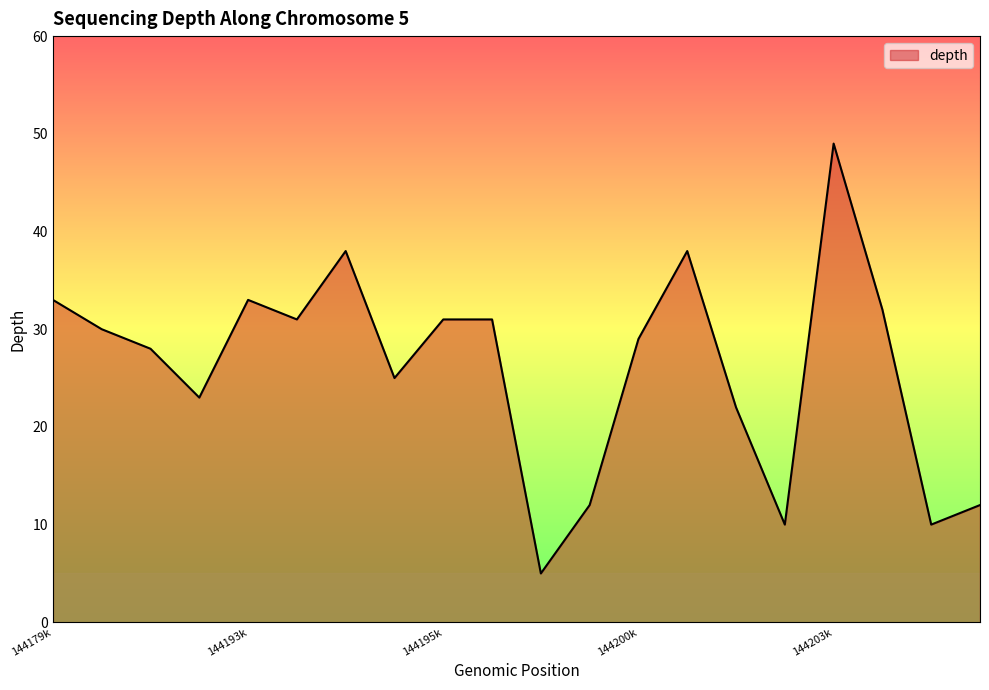

What is the smallest value displayed?

5